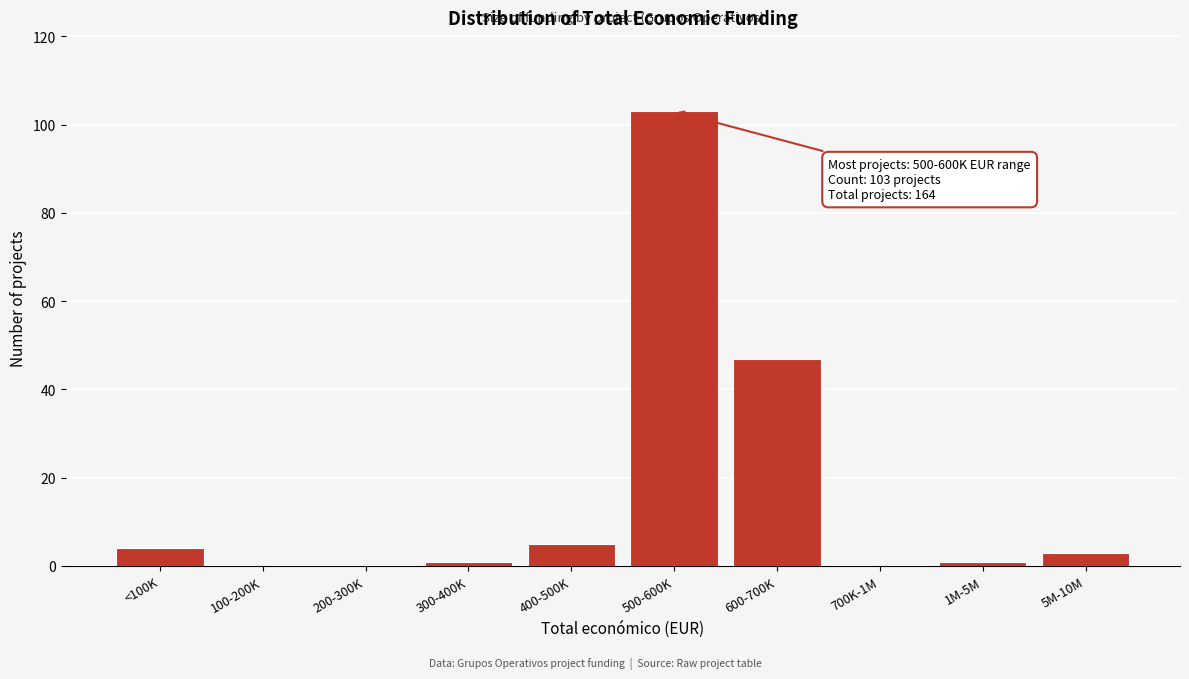

Reading left to right, extract all data points from this chart.

<100K=4	100-200K=0	200-300K=0	300-400K=1	400-500K=5	500-600K=103	600-700K=47	700K-1M=0	1M-5M=1	5M-10M=3